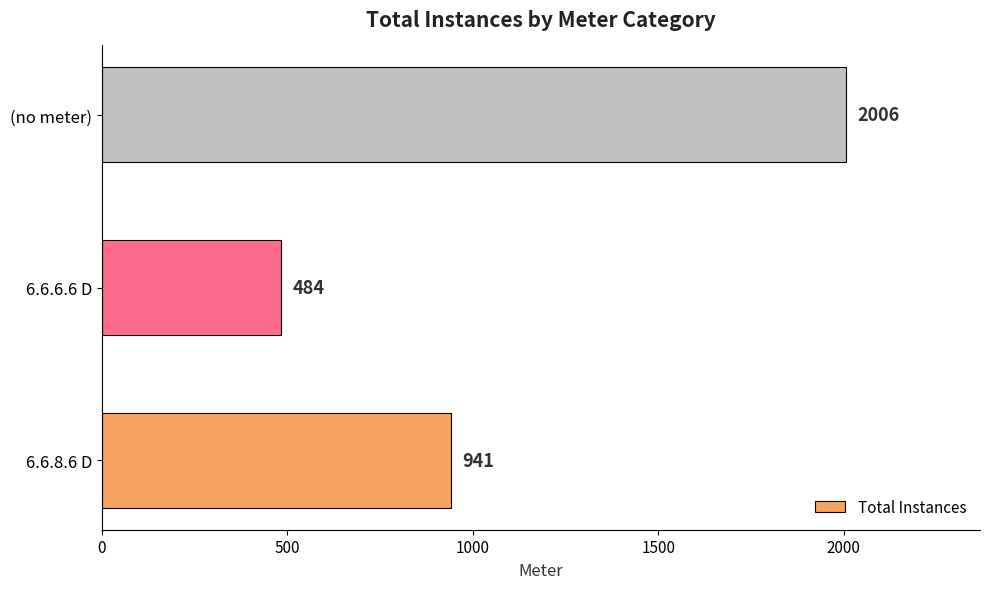

Reading bottom to top, what are all the values shown in this chart?

6.6.8.6 D=941	6.6.6.6 D=484	(no meter)=2006